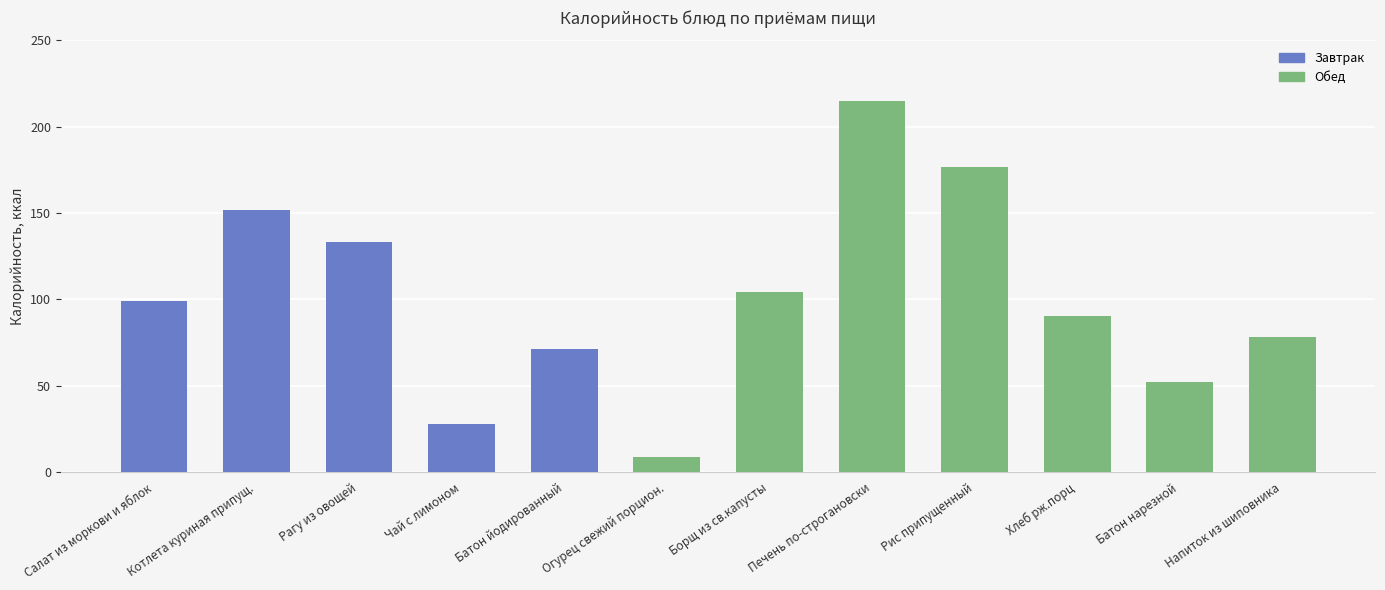

Approximately how many times larger is the value at Борщ из св.капусты compared to Котлета куриная припущ.?

0.7